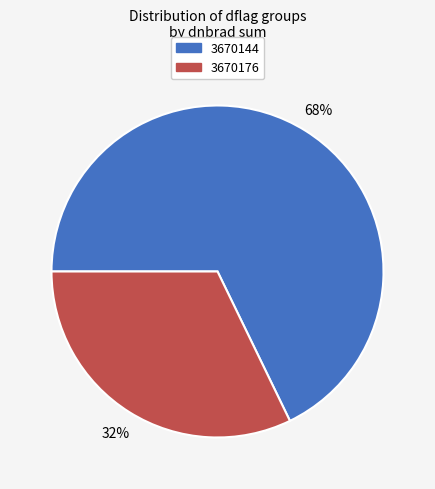

True or false: 3670144 accounts for 58% of the total.

False